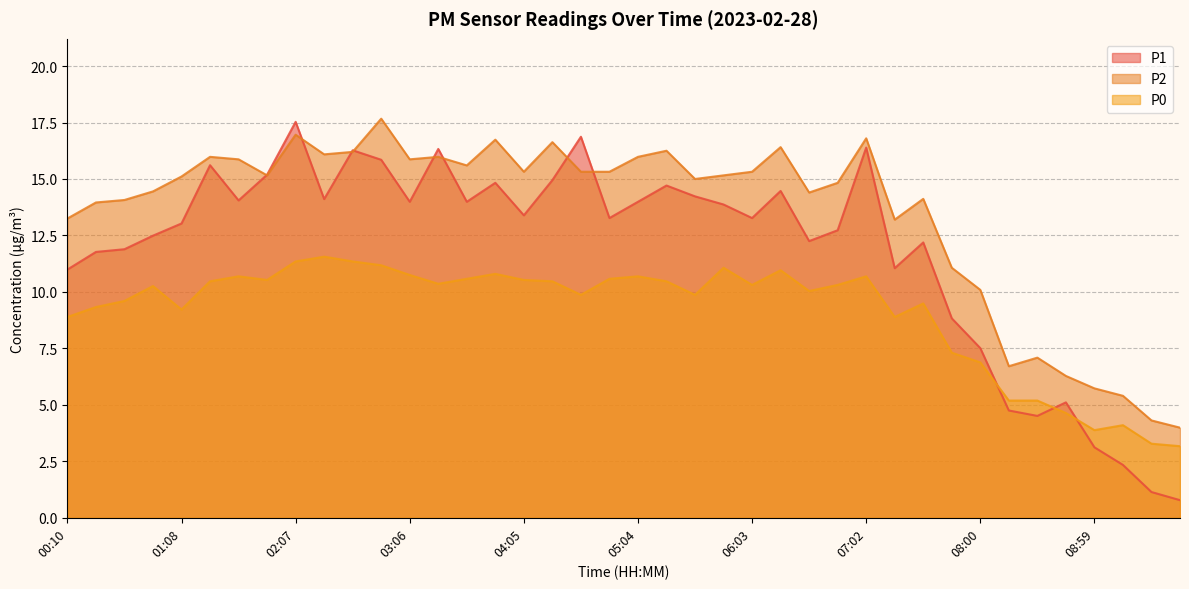

Reading left to right, what are all the values shown in this chart?

P1: 00:10=11.0	00:24=11.8	00:39=11.9	00:54=12.5	01:08=13.0	01:23=15.6	01:38=14.1	01:53=15.2	02:07=17.5	02:22=14.1	02:37=16.3	02:51=15.8	03:06=14.0	03:21=16.3	03:36=14.0	03:50=14.8	04:05=13.4	04:20=14.9	04:34=16.9	04:49=13.3	05:04=14.0	05:19=14.7	05:33=14.2	05:48=13.9	06:03=13.3	06:17=14.5	06:32=12.2	06:47=12.7	07:02=16.4	07:16=11.1	07:31=12.2	07:46=8.8	08:00=7.5	08:15=4.8	08:30=4.5	08:45=5.1	08:59=3.1	09:14=2.3	09:29=1.1	09:43=0.8
P2: 00:10=13.2	00:24=14.0	00:39=14.1	00:54=14.4	01:08=15.1	01:23=16.0	01:38=15.9	01:53=15.2	02:07=17.0	02:22=16.1	02:37=16.2	02:51=17.7	03:06=15.9	03:21=16.0	03:36=15.6	03:50=16.7	04:05=15.3	04:20=16.6	04:34=15.3	04:49=15.3	05:04=16.0	05:19=16.2	05:33=15.0	05:48=15.2	06:03=15.3	06:17=16.4	06:32=14.4	06:47=14.8	07:02=16.8	07:16=13.2	07:31=14.1	07:46=11.1	08:00=10.1	08:15=6.7	08:30=7.1	08:45=6.3	08:59=5.7	09:14=5.4	09:29=4.3	09:43=4.0
P0: 00:10=8.9	00:24=9.3	00:39=9.6	00:54=10.3	01:08=9.2	01:23=10.5	01:38=10.7	01:53=10.5	02:07=11.3	02:22=11.6	02:37=11.3	02:51=11.2	03:06=10.8	03:21=10.4	03:36=10.6	03:50=10.8	04:05=10.5	04:20=10.5	04:34=9.9	04:49=10.6	05:04=10.7	05:19=10.5	05:33=9.9	05:48=11.1	06:03=10.3	06:17=11.0	06:32=10.0	06:47=10.3	07:02=10.7	07:16=8.9	07:31=9.5	07:46=7.3	08:00=6.9	08:15=5.2	08:30=5.2	08:45=4.6	08:59=3.9	09:14=4.1	09:29=3.3	09:43=3.2